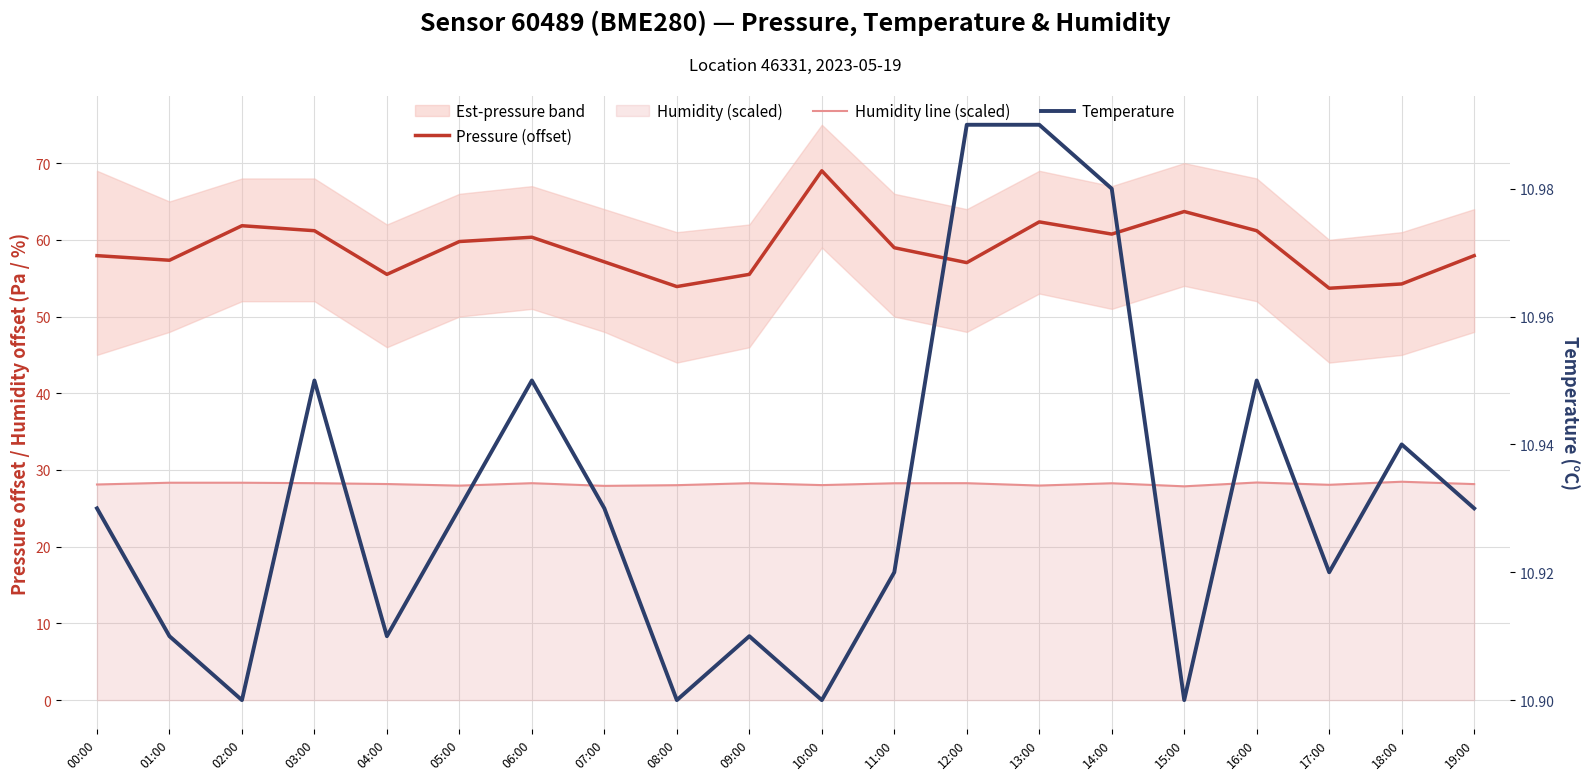

At 10:00, list the series in order from smallest to largest.

Temperature, Humidity line (scaled), Pressure (offset)